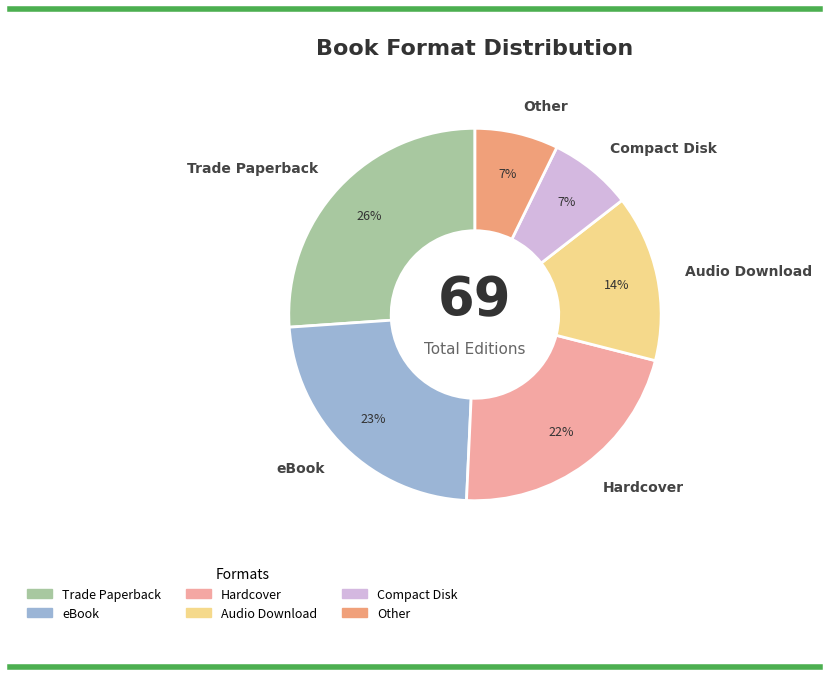

Is Trade Paperback the majority of the pie?

No